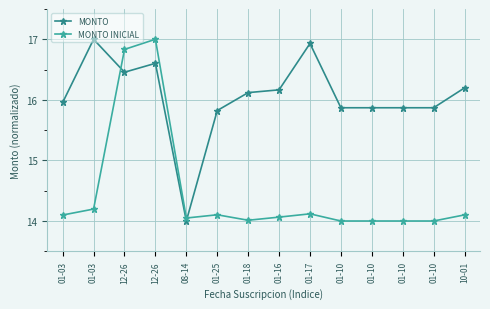

How many data points in MONTO are less than 16?

7